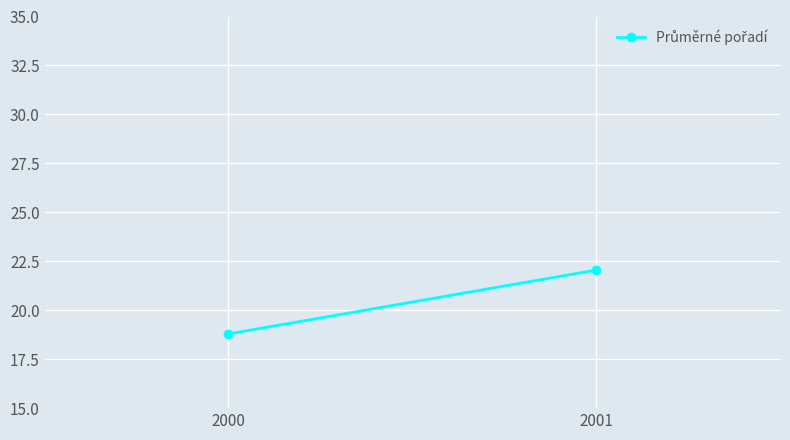

At which category does the chart reach its minimum across all series?

2000